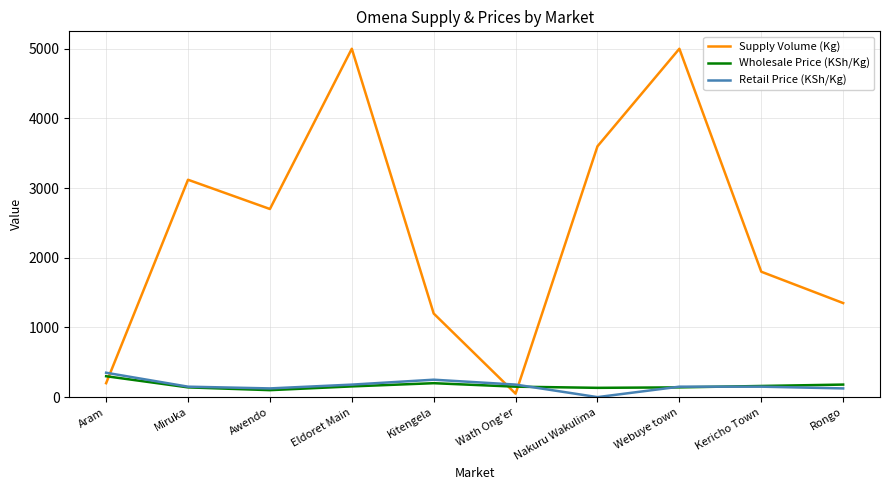

Which series has the widest spread of values?

Supply Volume (Kg)